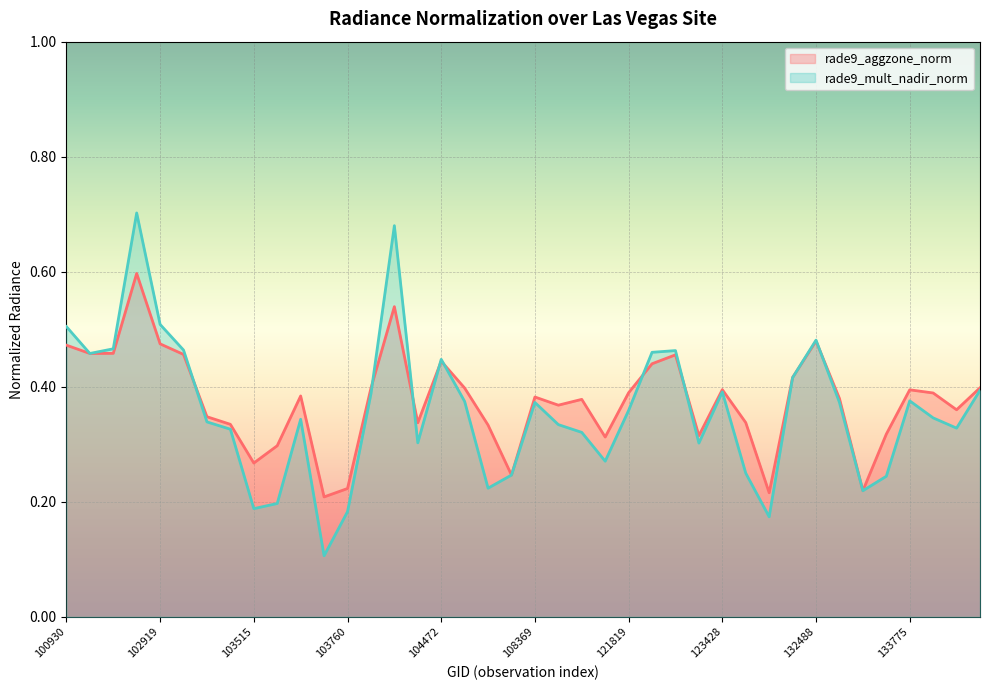

True or false: rade9_mult_nadir_norm and rade9_aggzone_norm cross at least once.

True